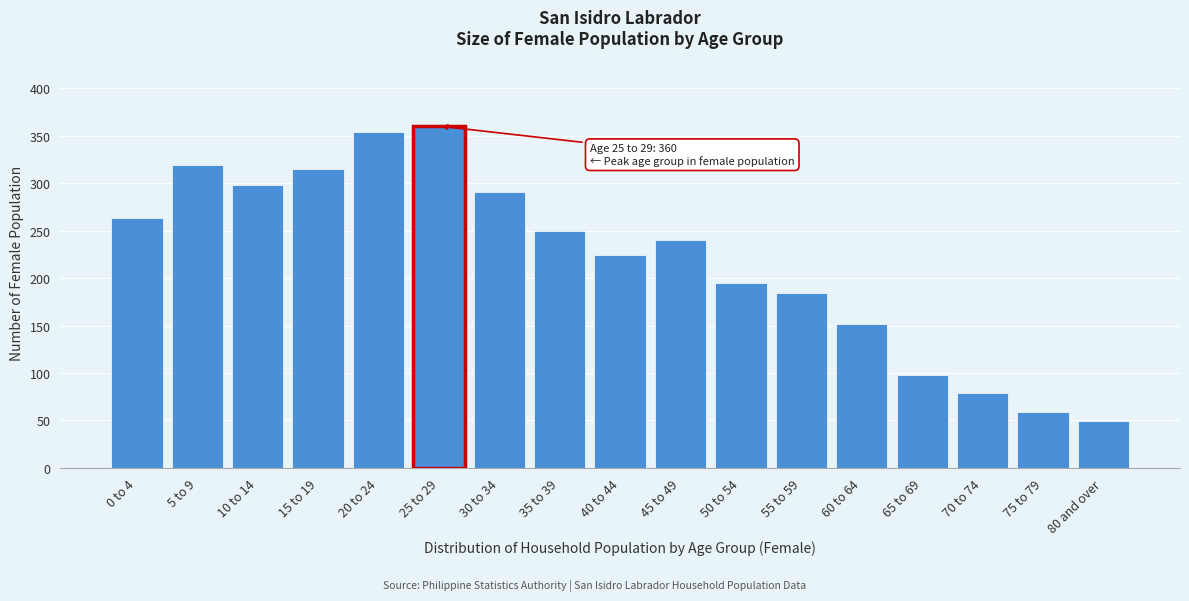

Reading left to right, transcribe all the data shown in this chart.

0 to 4=263	5 to 9=319	10 to 14=298	15 to 19=315	20 to 24=354	25 to 29=360	30 to 34=291	35 to 39=250	40 to 44=224	45 to 49=240	50 to 54=195	55 to 59=184	60 to 64=152	65 to 69=98	70 to 74=79	75 to 79=59	80 and over=49